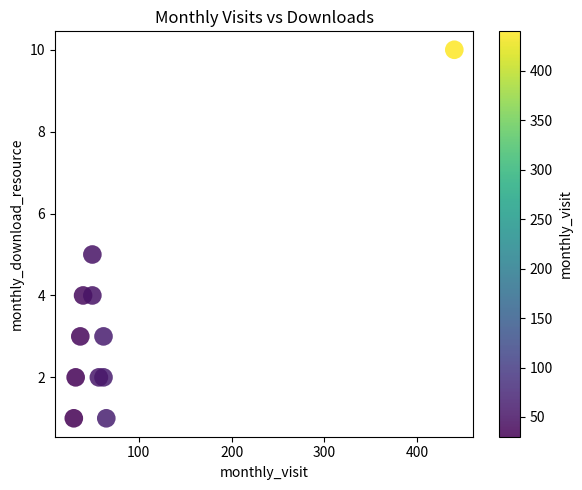

What is the average X value?

84